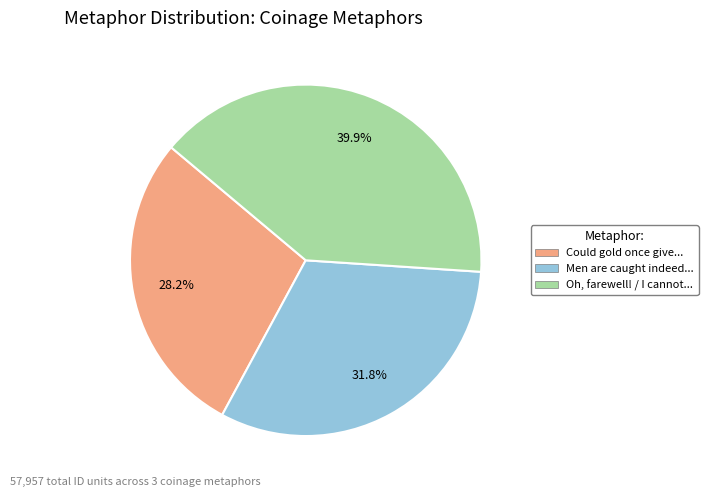

Does any single category account for the majority?

No